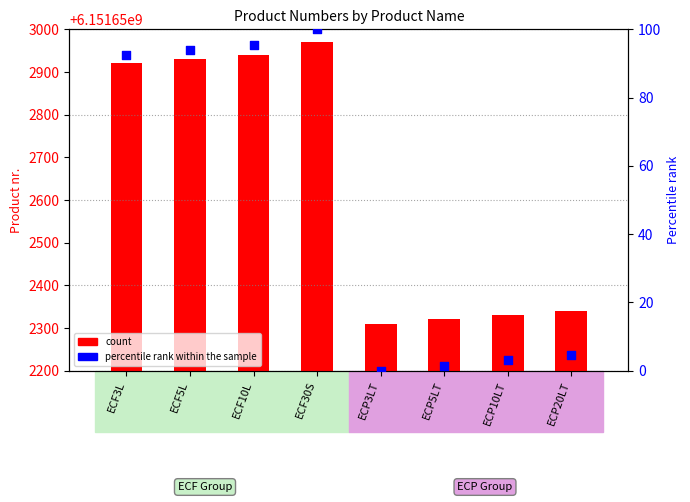

Is the value of percentile rank within the sample at ECF10L greater than the value of count at ECP20LT?

No